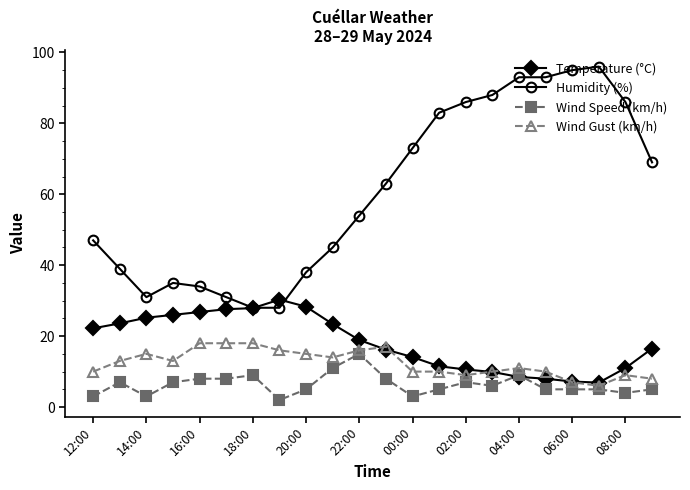

Does the chart display data point markers on the line(s)?

Yes